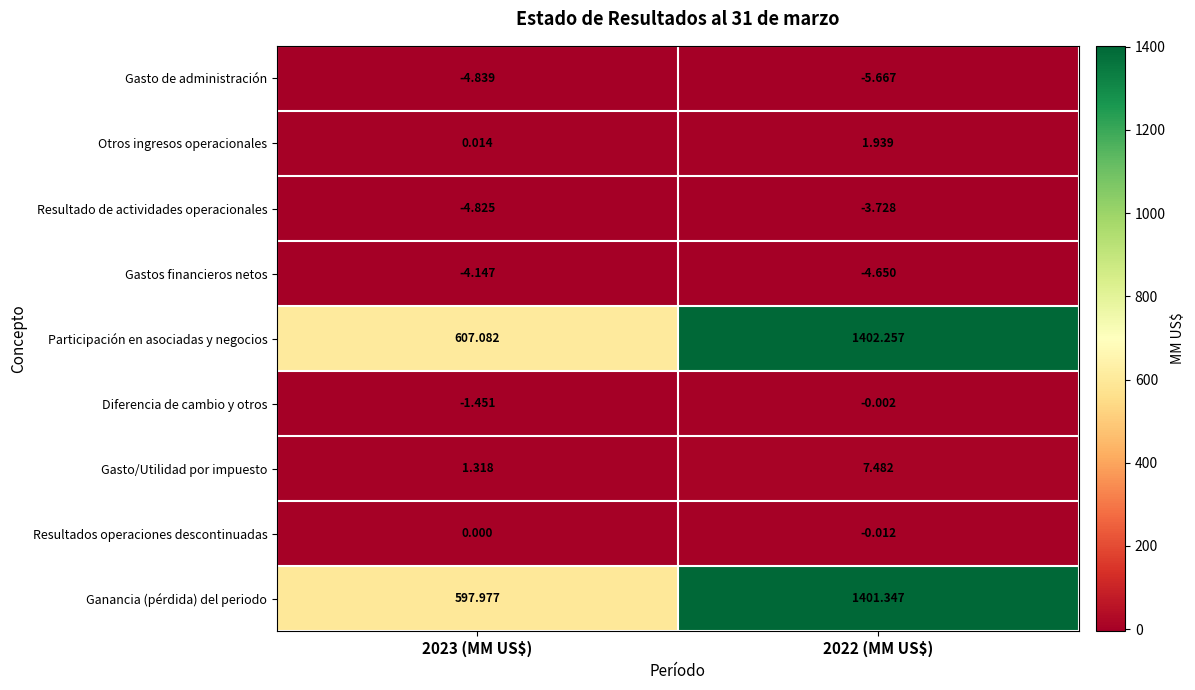

Rank the series by their maximum value, from lowest to highest.

Gasto de administración, Gastos financieros netos, Resultado de actividades operacionales, Diferencia de cambio y otros, Resultados operaciones descontinuadas, Otros ingresos operacionales, Gasto/Utilidad por impuesto, Ganancia (pérdida) del periodo, Participación en asociadas y negocios